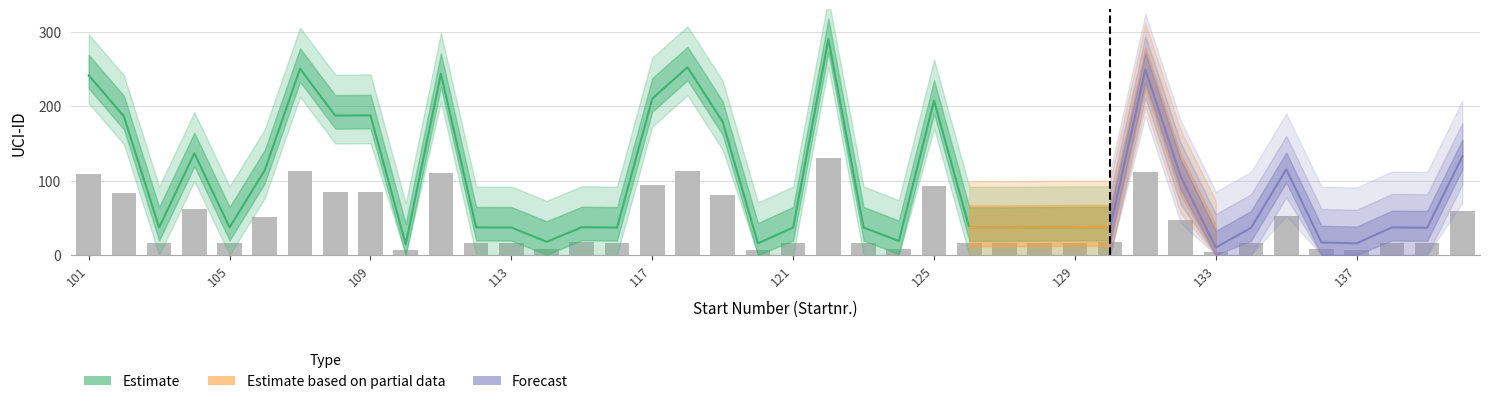

What is the change in value from 116 to 119?

+63.9